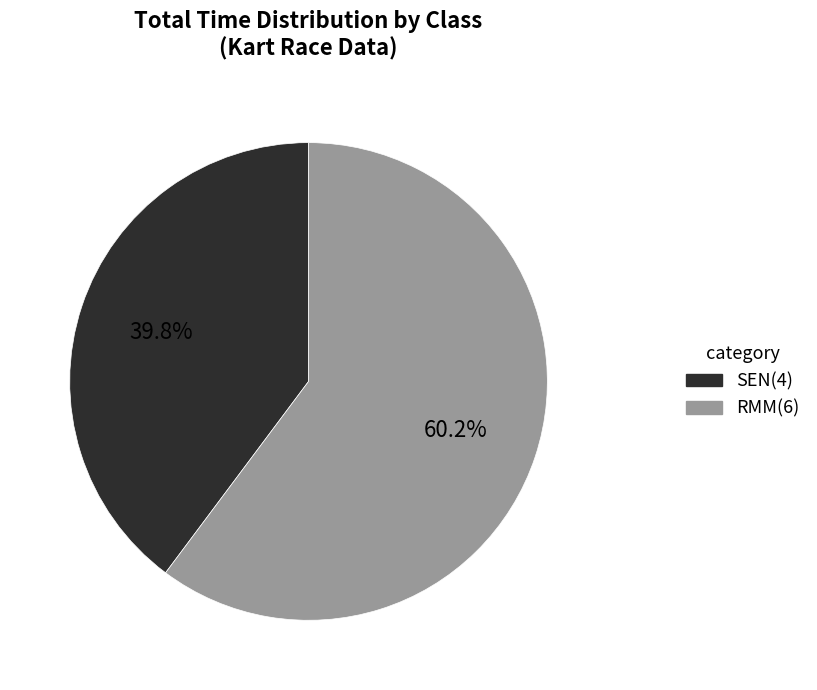

Does any single category account for the majority?

Yes